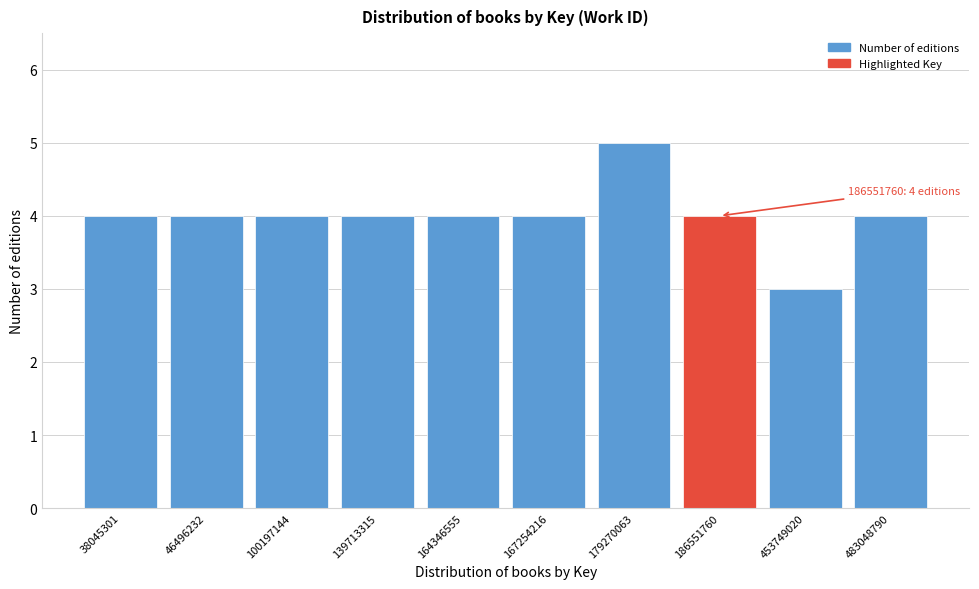

Reading left to right, extract all data points from this chart.

4	4	4	4	4	4	5	4	3	4